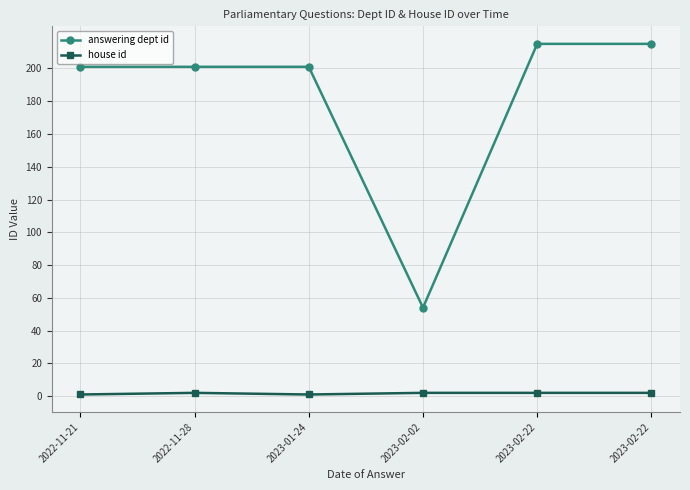

Is the value of house id at 2023-02-22 greater than the value of answering dept id at 2023-02-22?

No